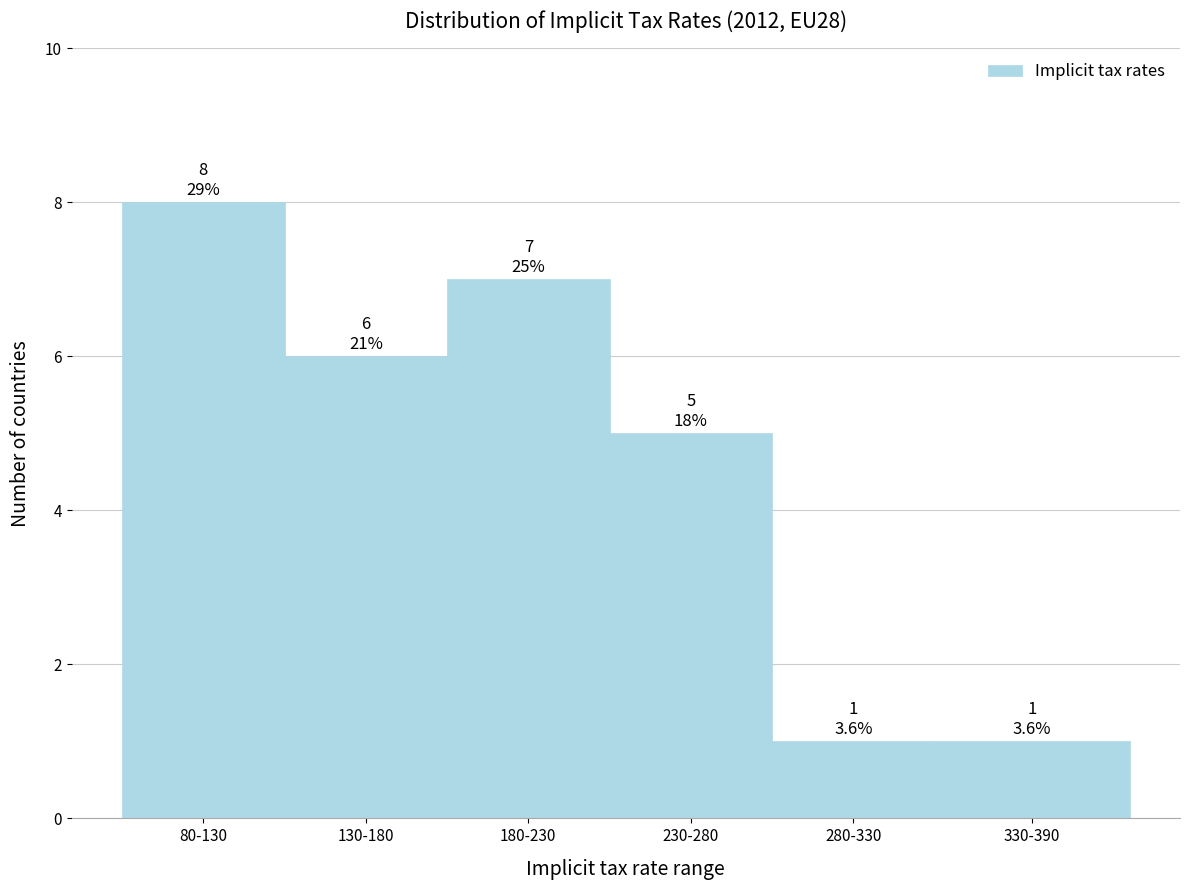

Reading left to right, list all the values displayed in this chart.

8	6	7	5	1	1